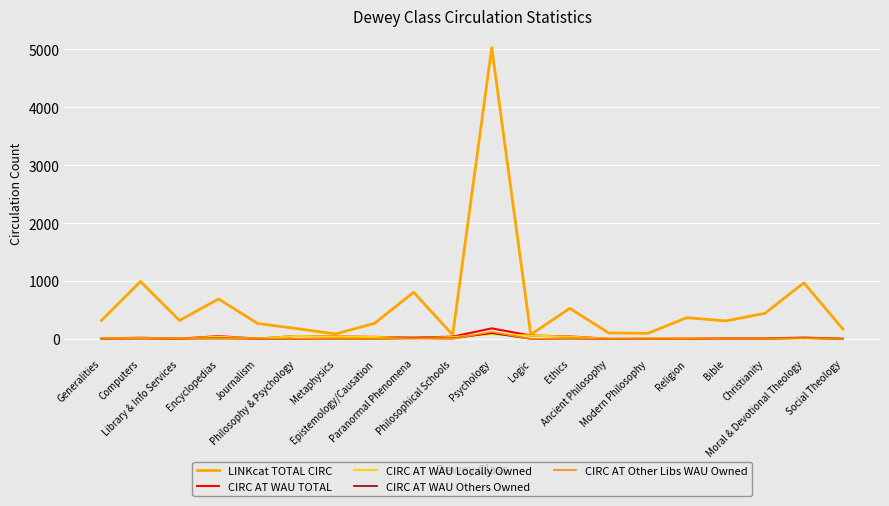

The CIRC AT Other Libs WAU Owned series shows 23 at Moral & Devotional Theology. True or false?

False